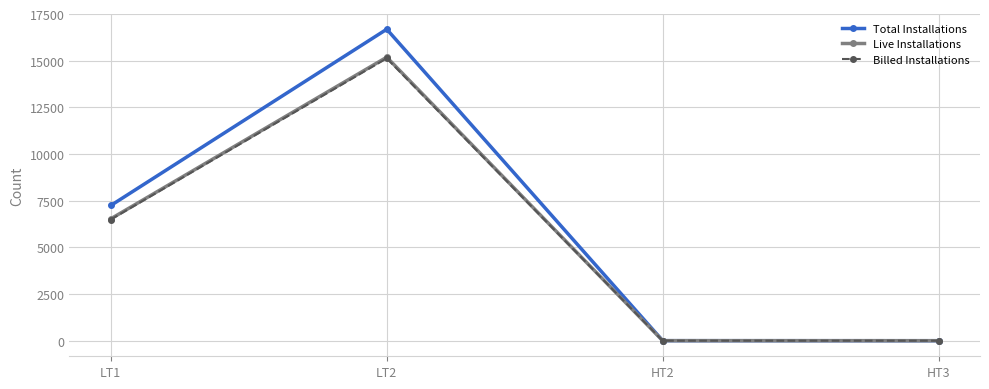

What is the value of the Total Installations point at the 4th from the left?

2